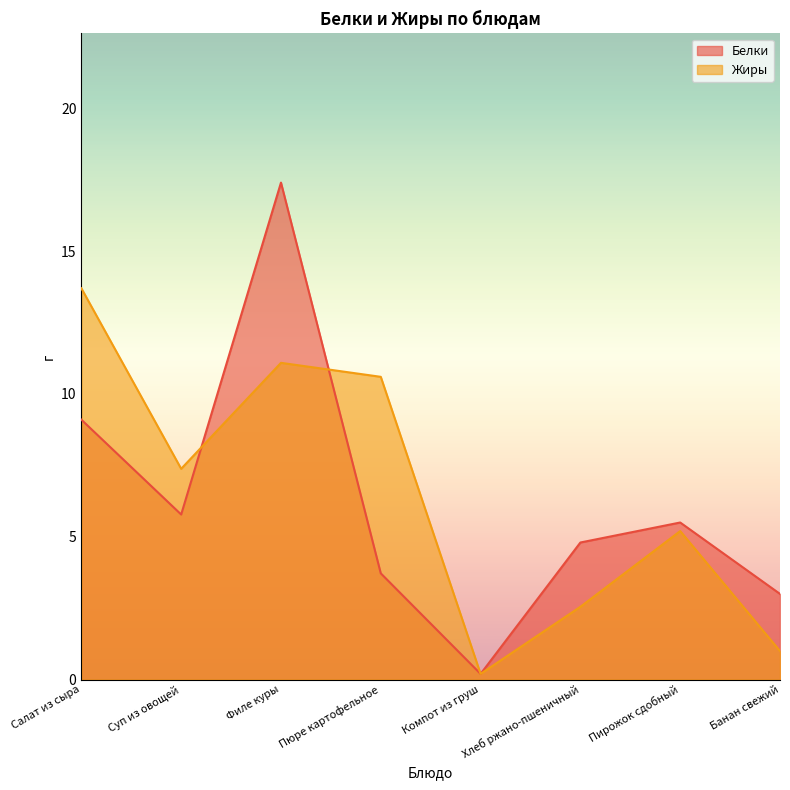

What is the value of the Жиры point at the 7th from the left?

5.2